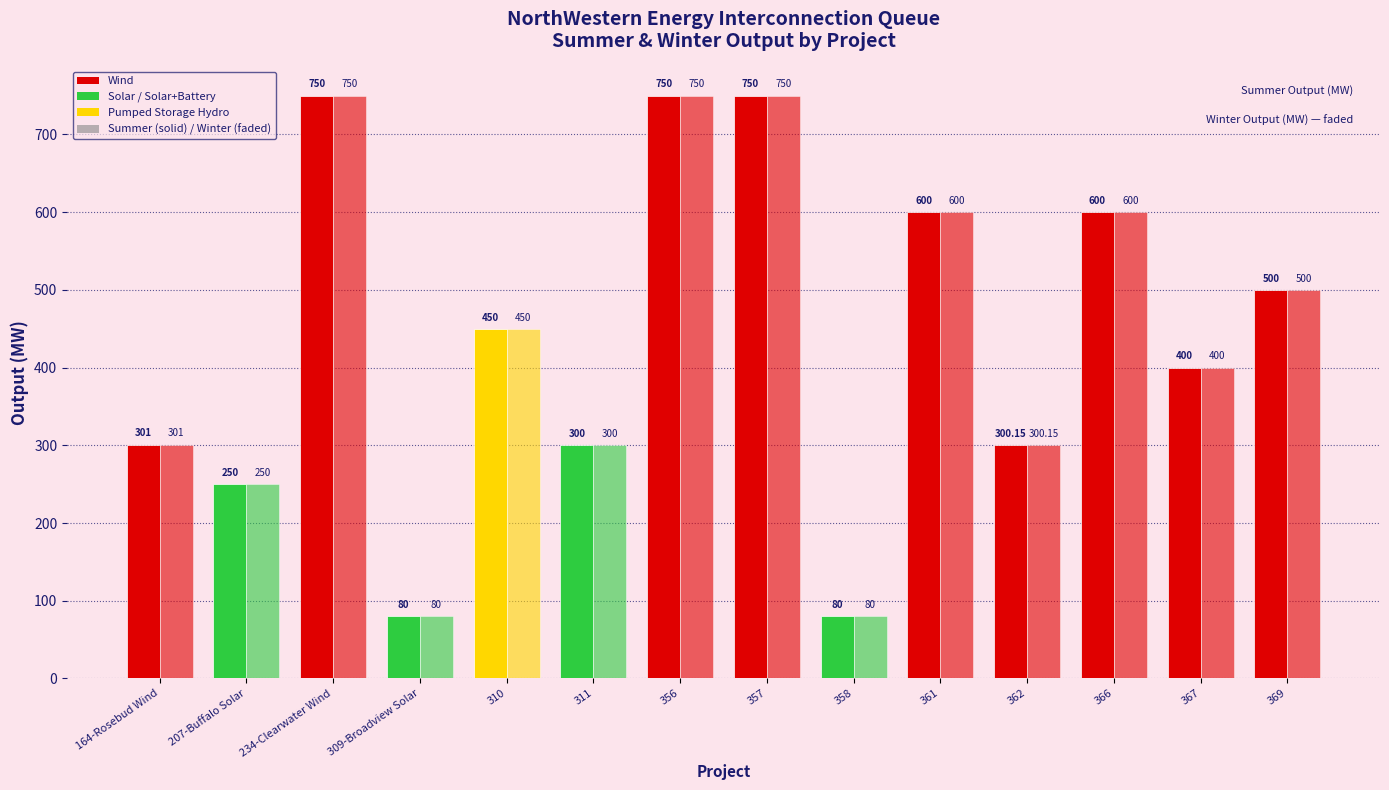

The Winter Output (MW) series shows 150.4 at 356. True or false?

False